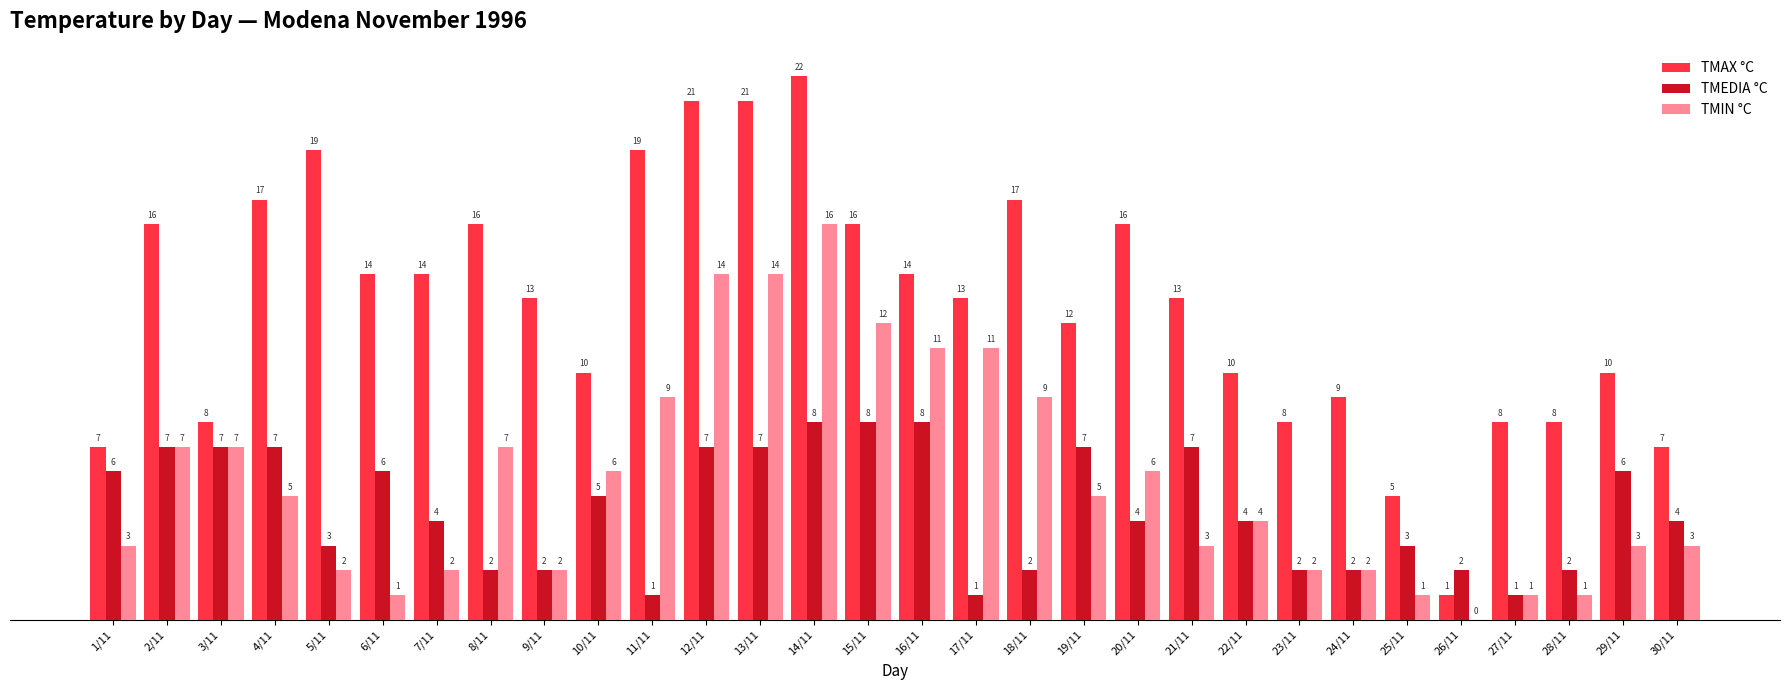

What is the sum of the TMEDIA °C values at 11/11 and 1/11?

7